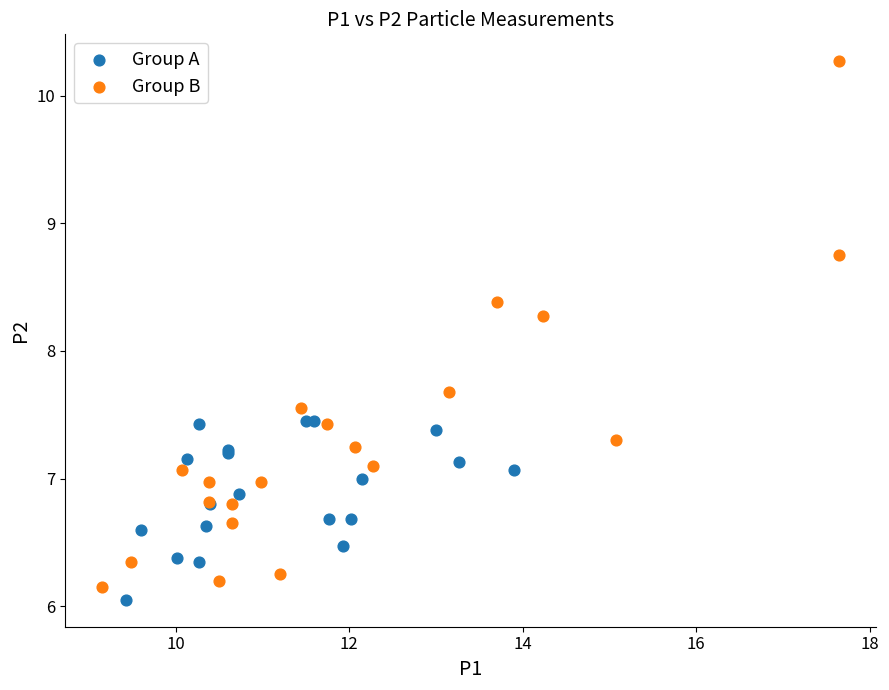

Which series contains the highest Y value?

Group B